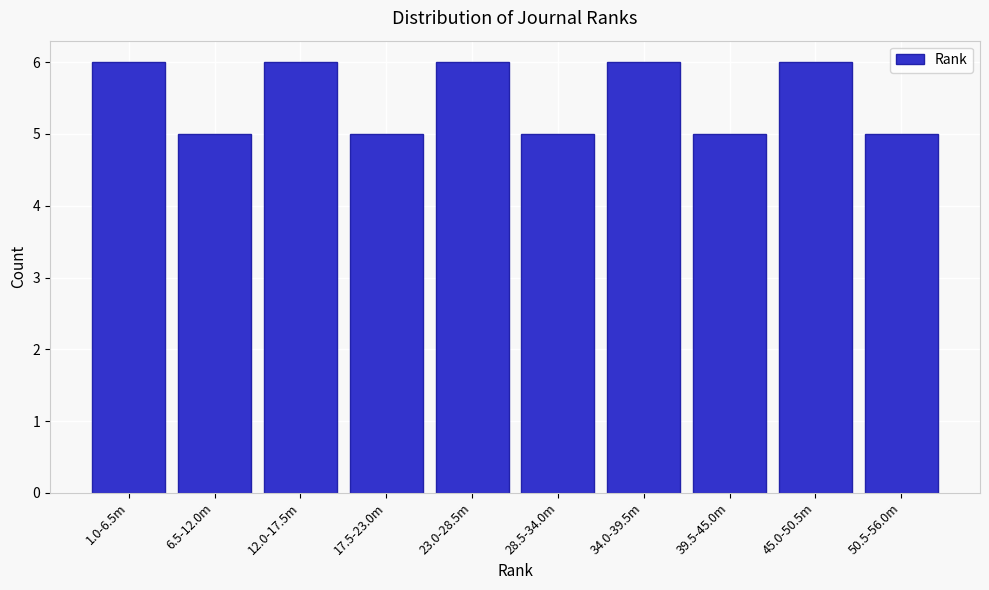

Reading left to right, what are all the values shown in this chart?

6	5	6	5	6	5	6	5	6	5